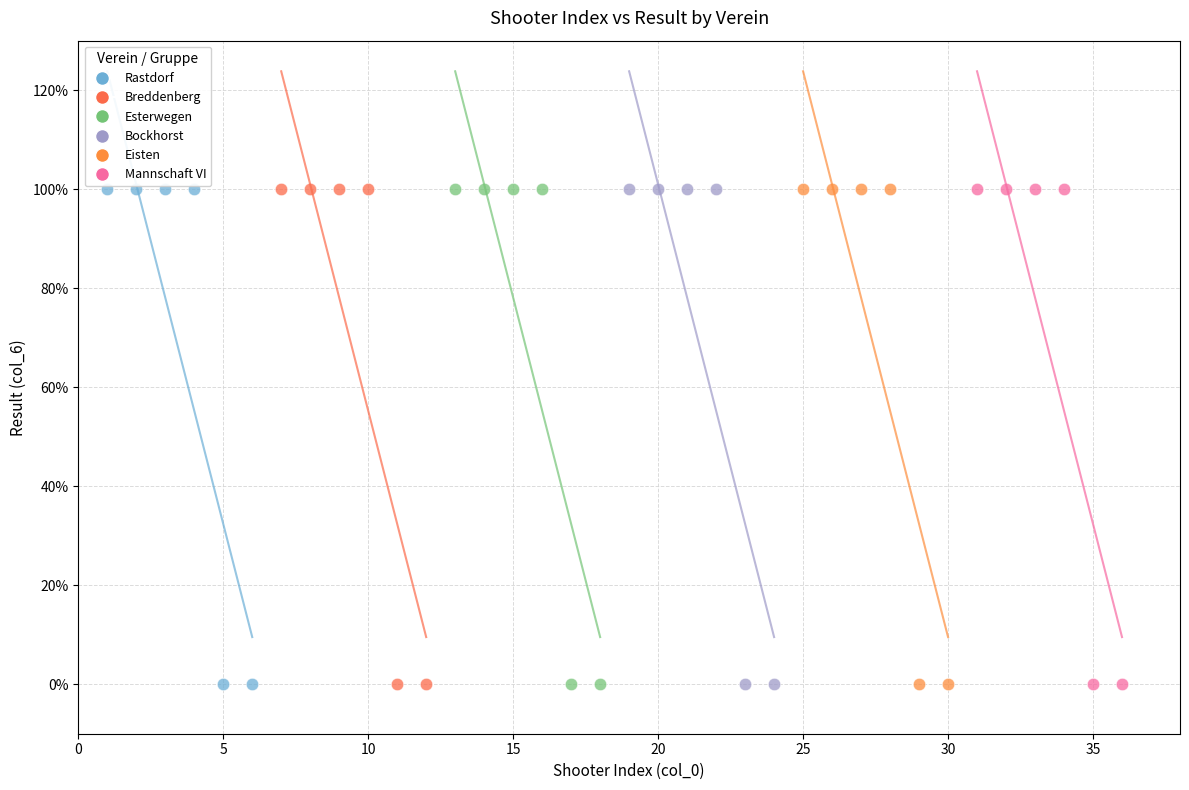

What are all the series names shown in the legend?

Rastdorf, Breddenberg, Esterwegen, Bockhorst, Eisten, Mannschaft VI